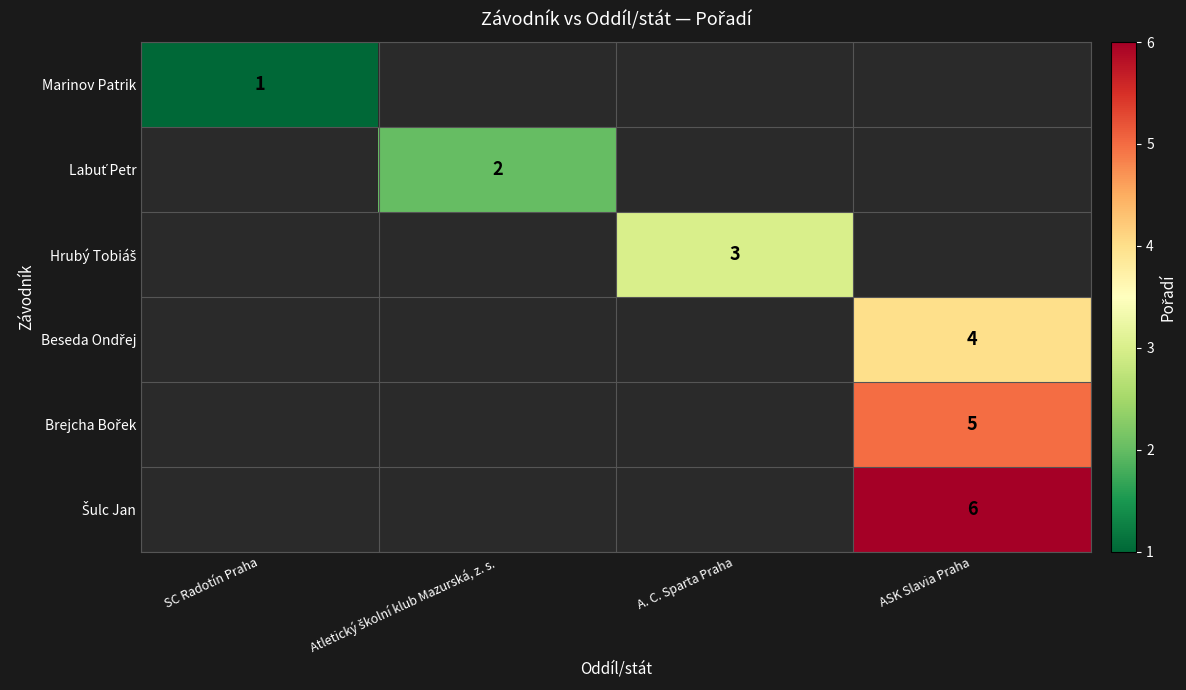

List the series in order of their peak value, lowest first.

Marinov Patrik, Labuť Petr, Hrubý Tobiáš, Beseda Ondřej, Brejcha Bořek, Šulc Jan